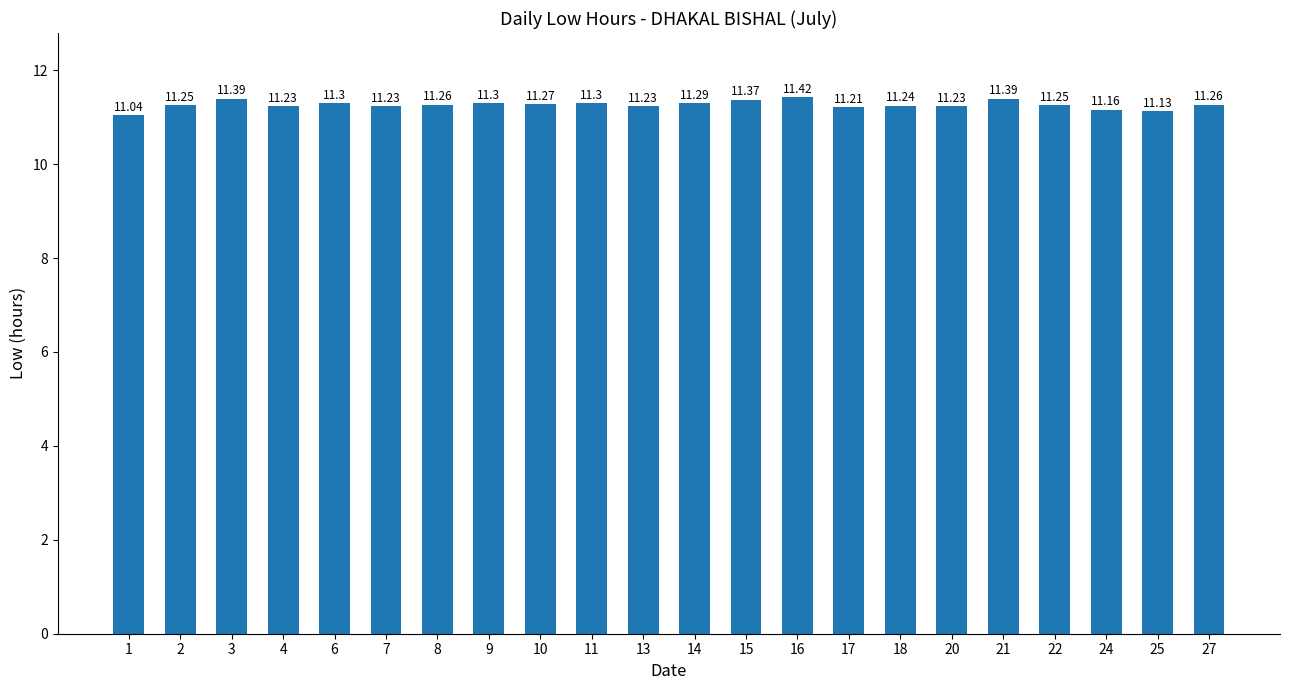

Is it true that the value at 18 is 11.2?

True